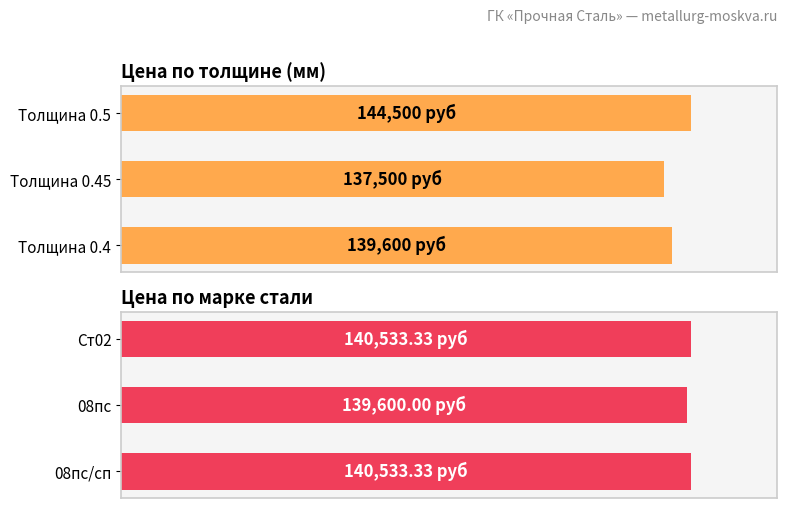

How many bars are there in total?

6